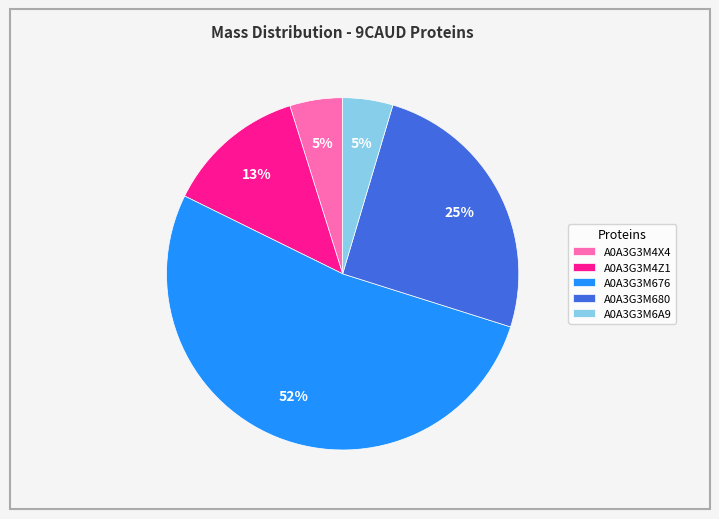

To the nearest percent, what portion does A0A3G3M676 represent?

52%